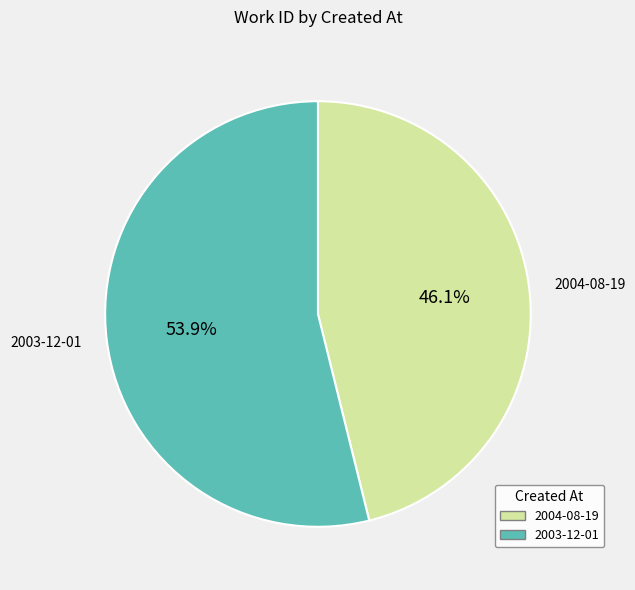

True or false: 2003-12-01 accounts for 54% of the total.

True